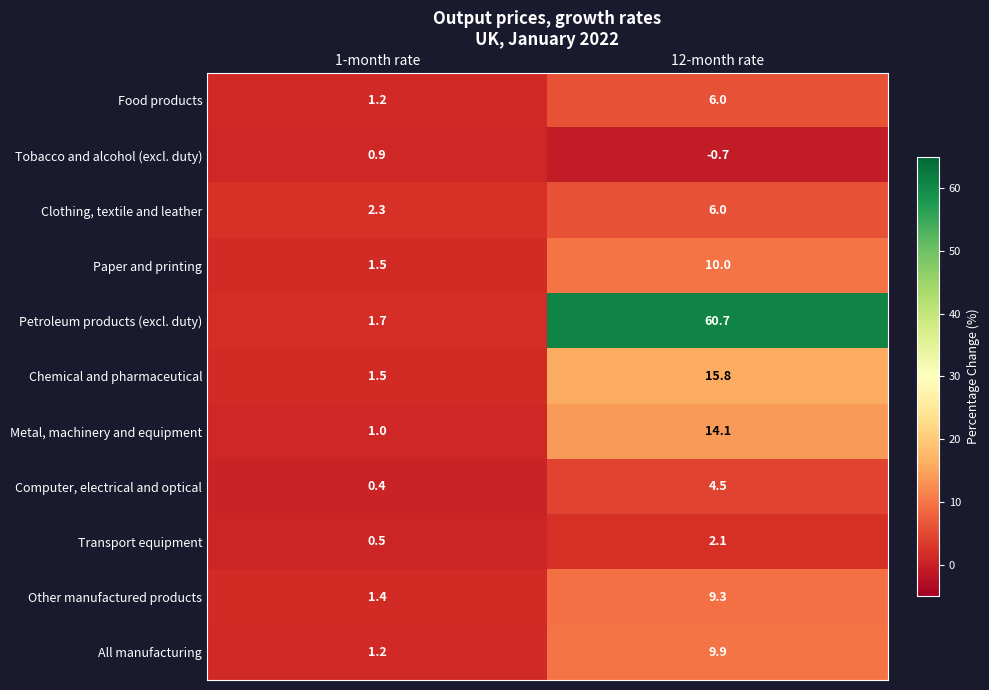

Which series has the largest total across all categories?

Petroleum products (excl. duty)